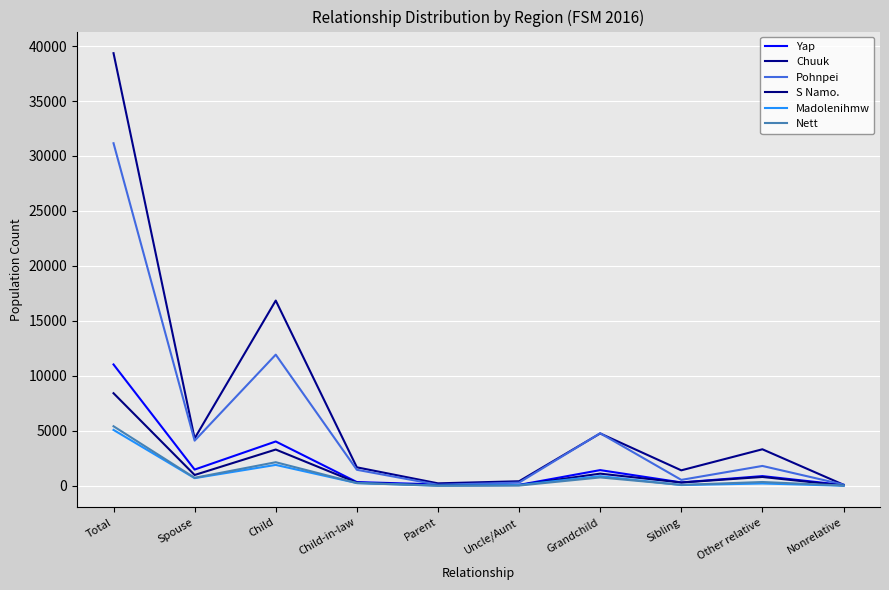

What is the sum of the Pohnpei values at Uncle/Aunt and Nonrelative?

400